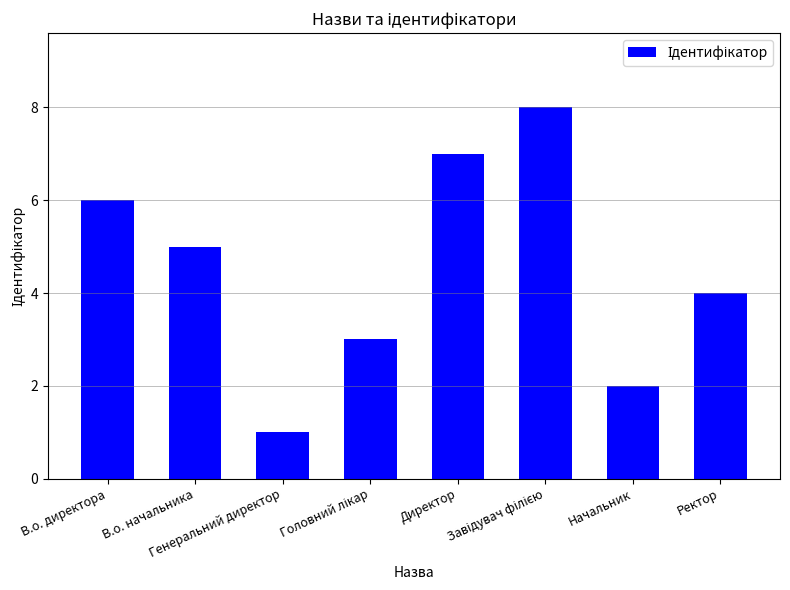

Reading right to left, transcribe all the data shown in this chart.

4	2	8	7	3	1	5	6